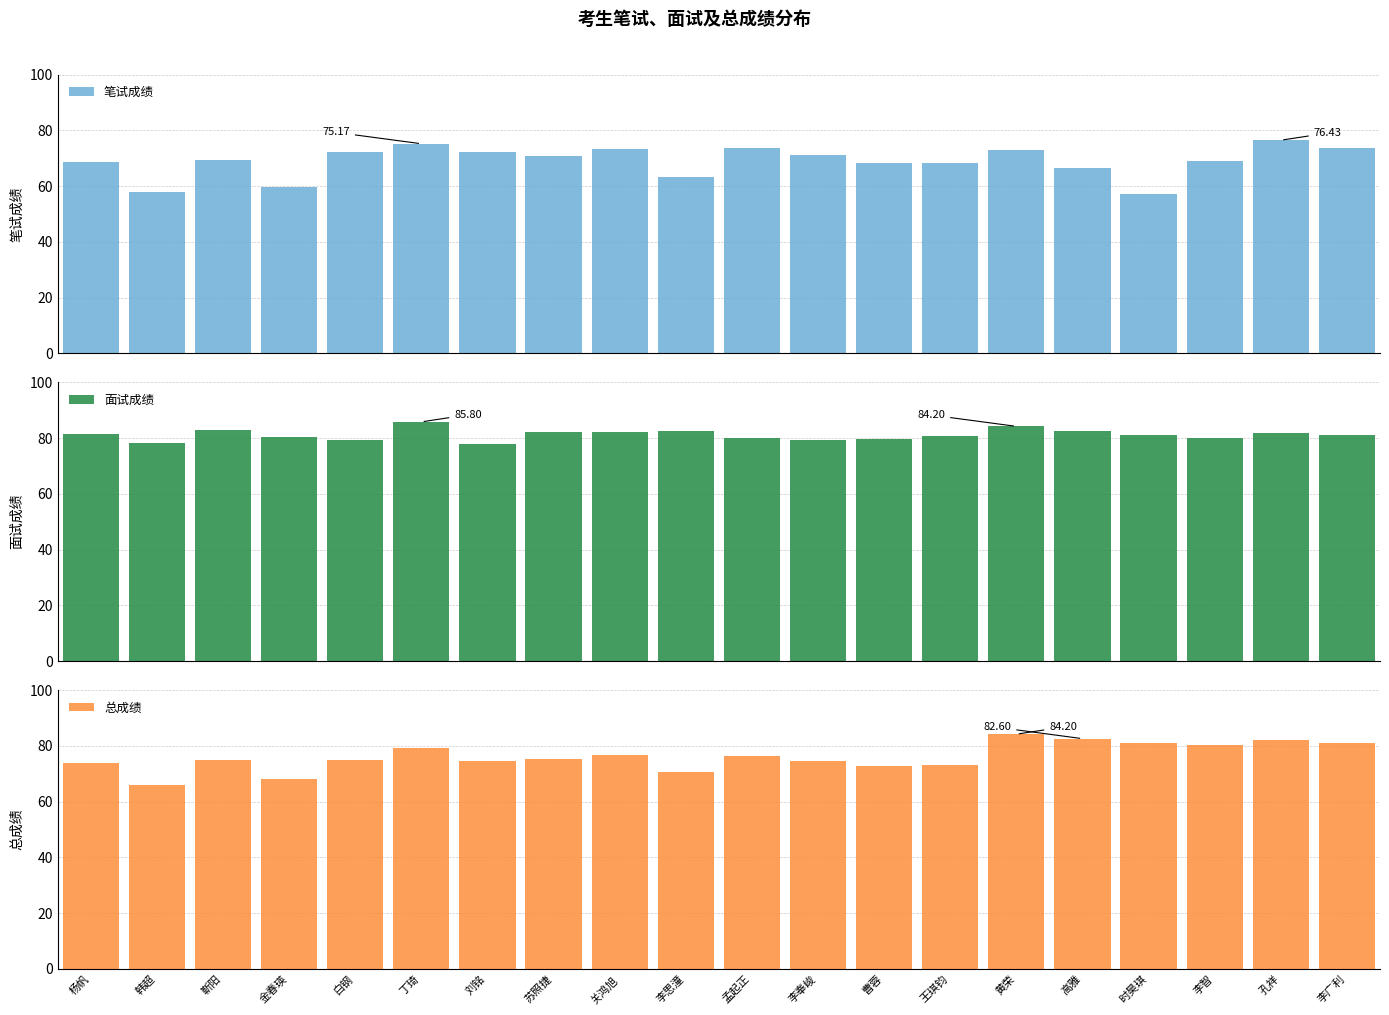

The 总成绩 series shows 80.2 at 李智. True or false?

True